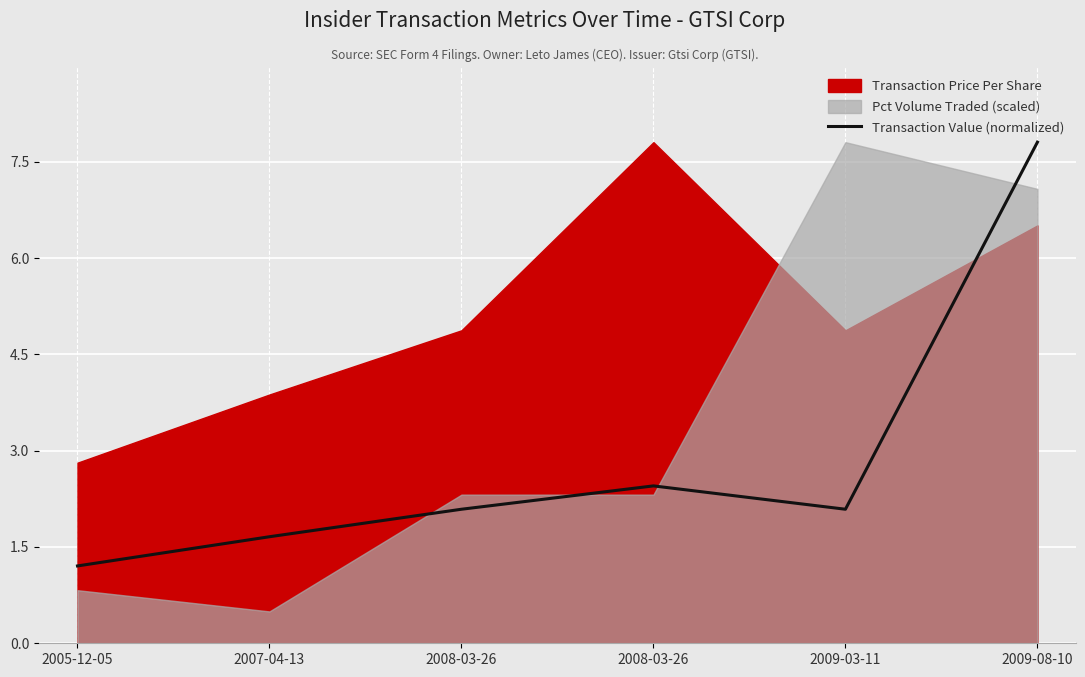

What is the average value?

2.9